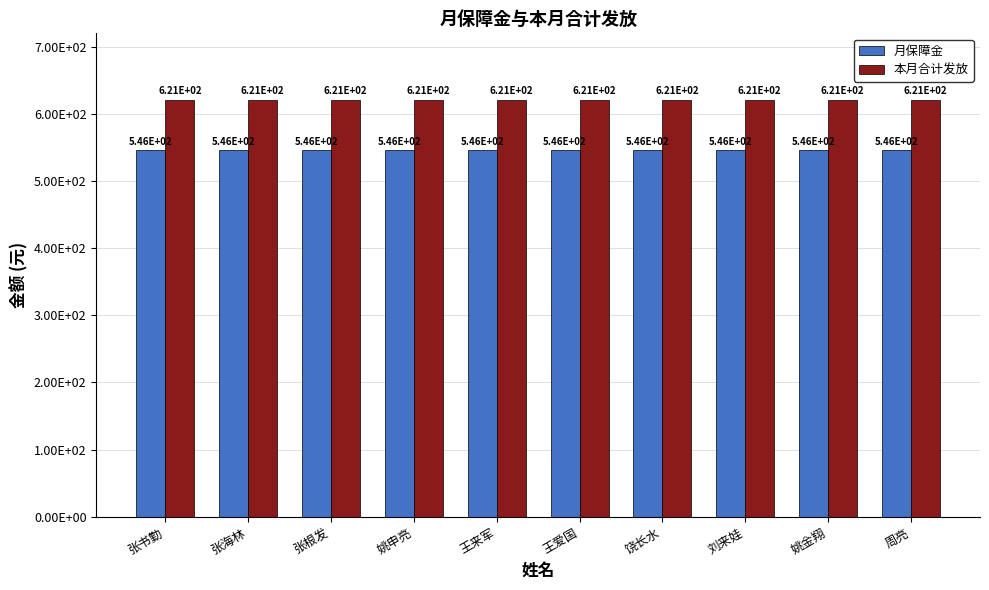

What is the label of the 7th bar from the left?

饶长水